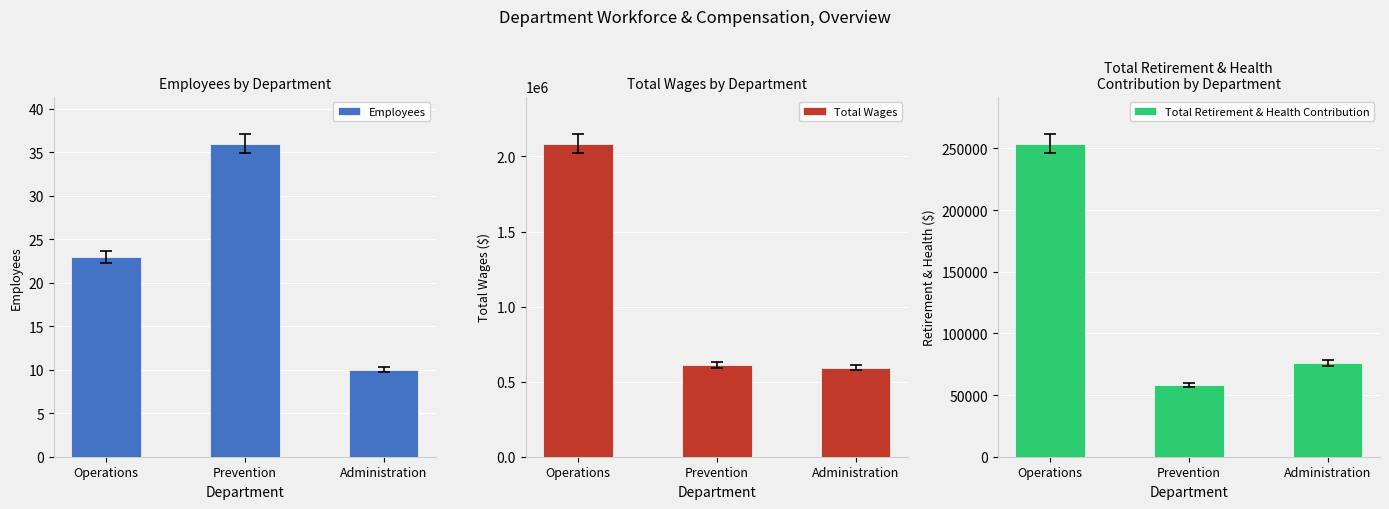

What is the value of the Employees bar at the 3rd from the left?

10